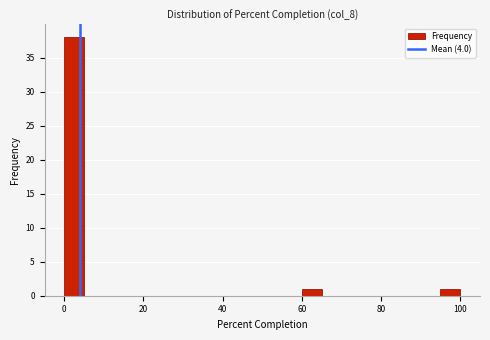

Around what value on the x-axis is the tallest bar? Give the approximate position of its centre, as read against the axis.

2